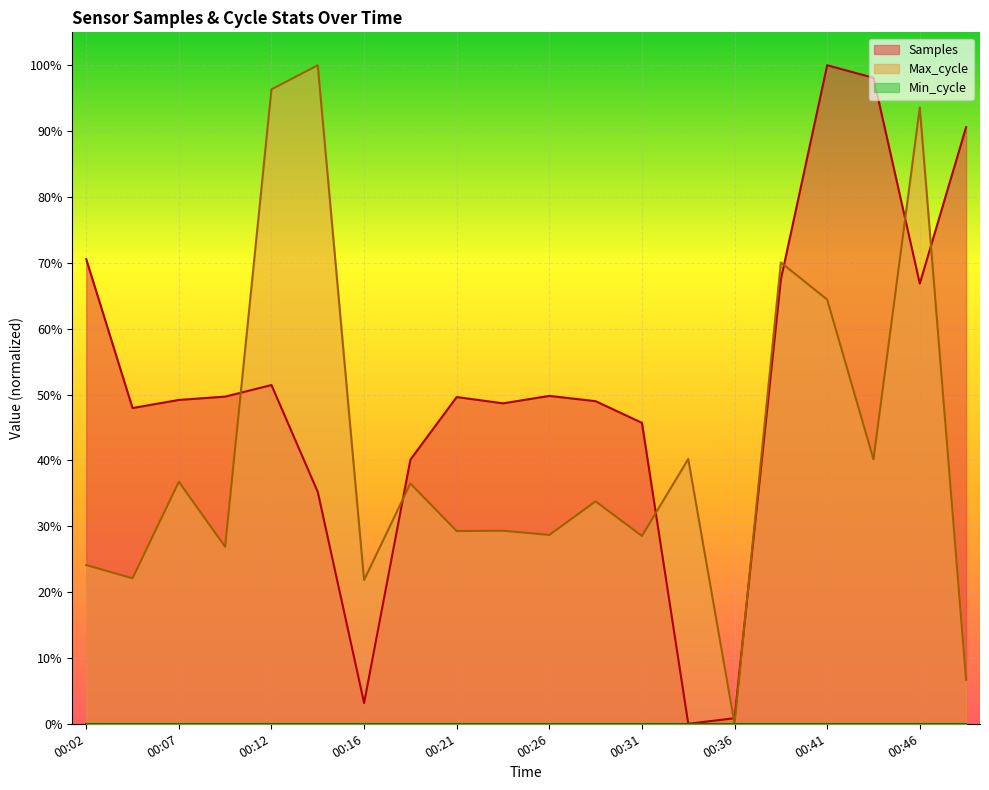

How many lines are shown in the chart?

2